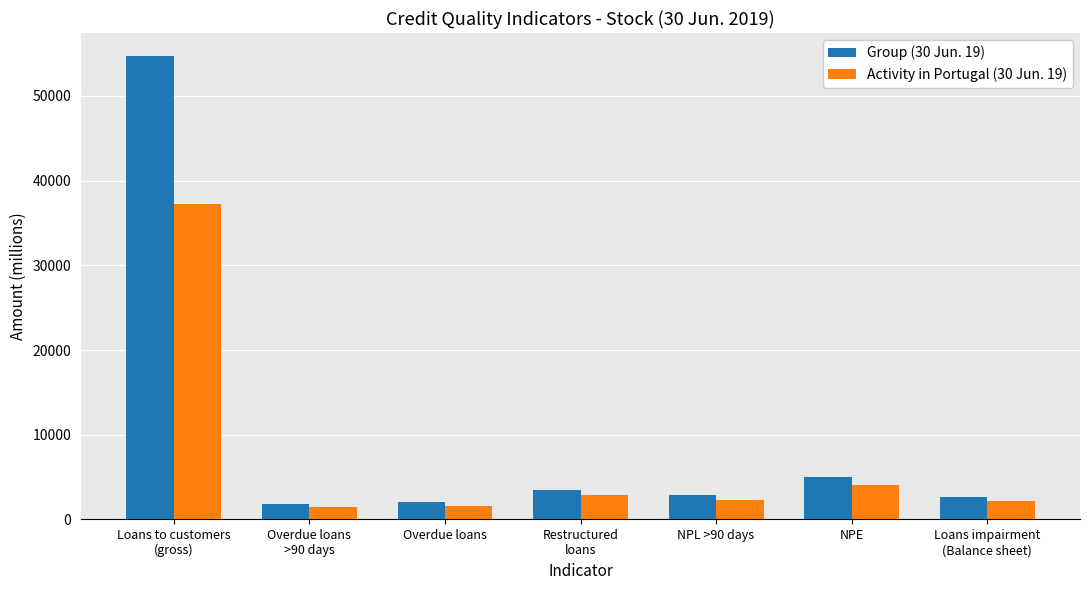

At which label does Group (30 Jun. 19) first exceed 2843?

Loans to customers
(gross)